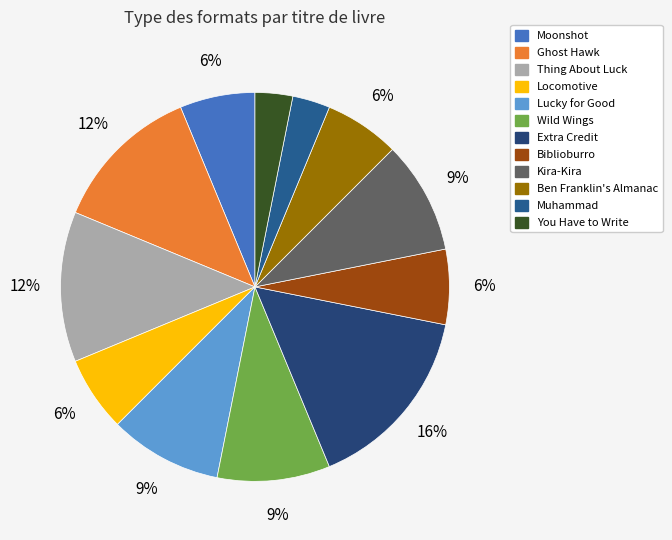

Is You Have to Write the majority of the pie?

No